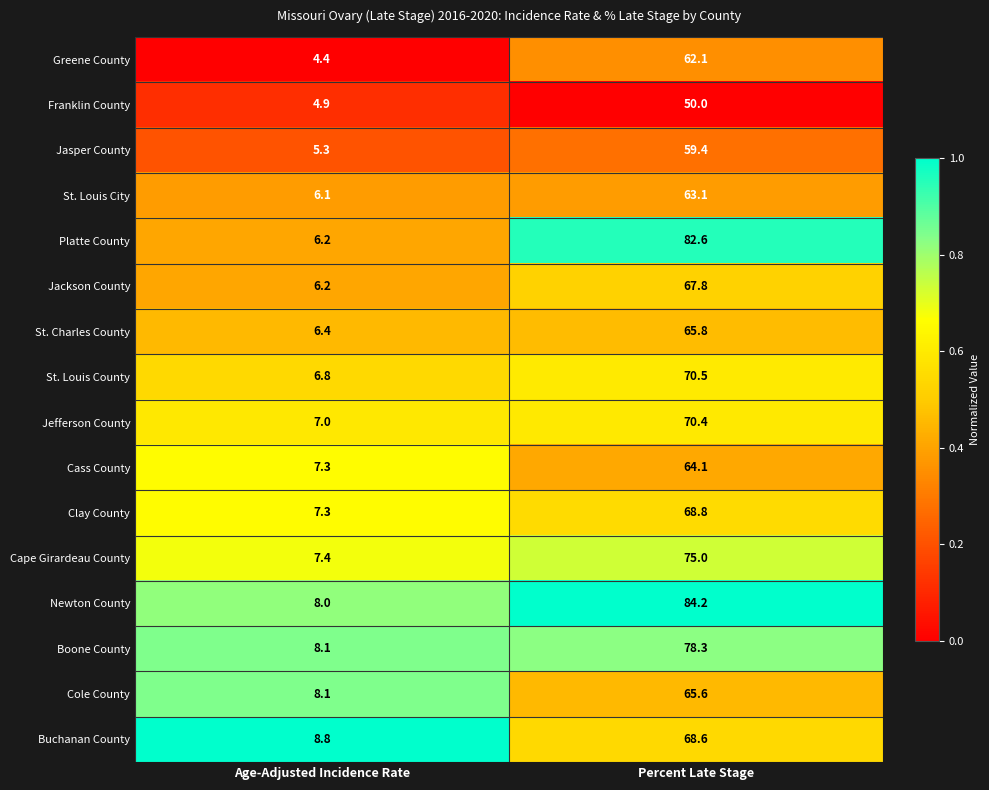

At which label does Jefferson County first exceed 70?

Percent Late Stage